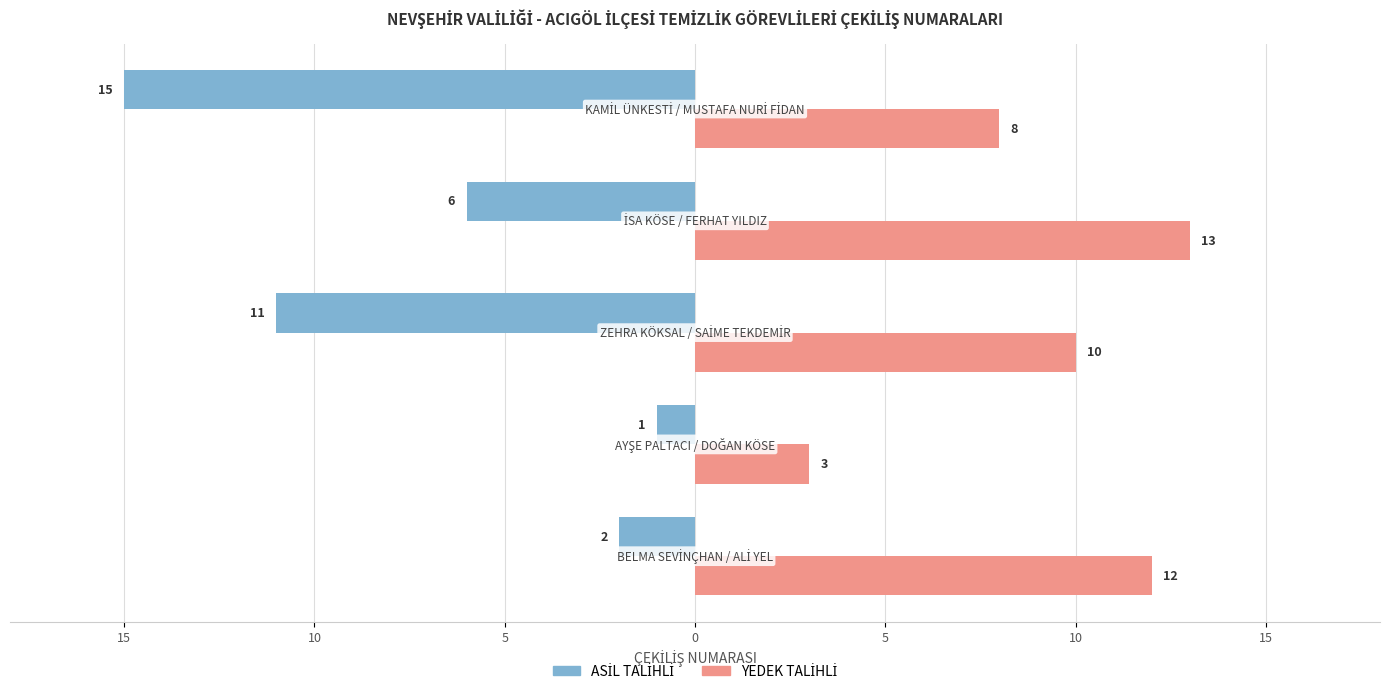

Rank the series by their average value, from highest to lowest.

YEDEK TALİHLİ, ASİL TALİHLİ